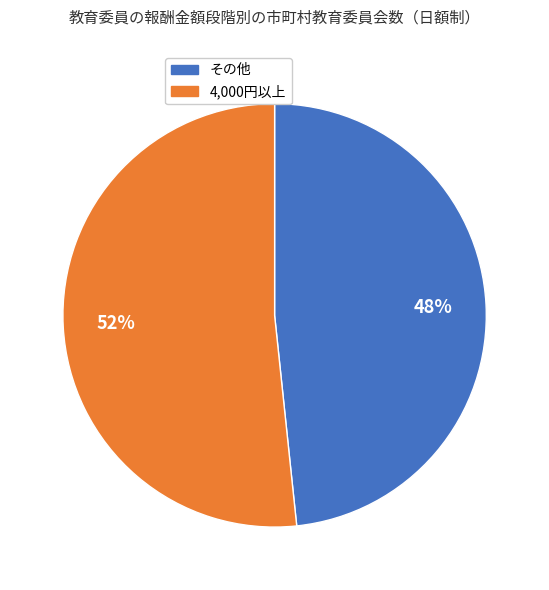

Count the number of slices in the pie.

2